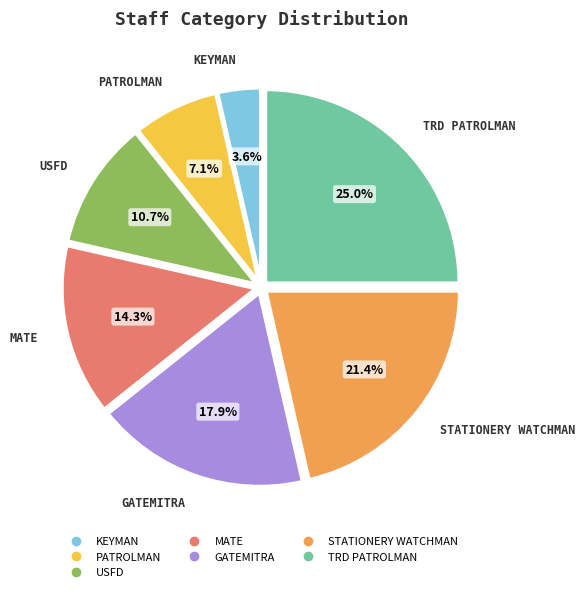

Which has a higher value, MATE or STATIONERY WATCHMAN?

STATIONERY WATCHMAN